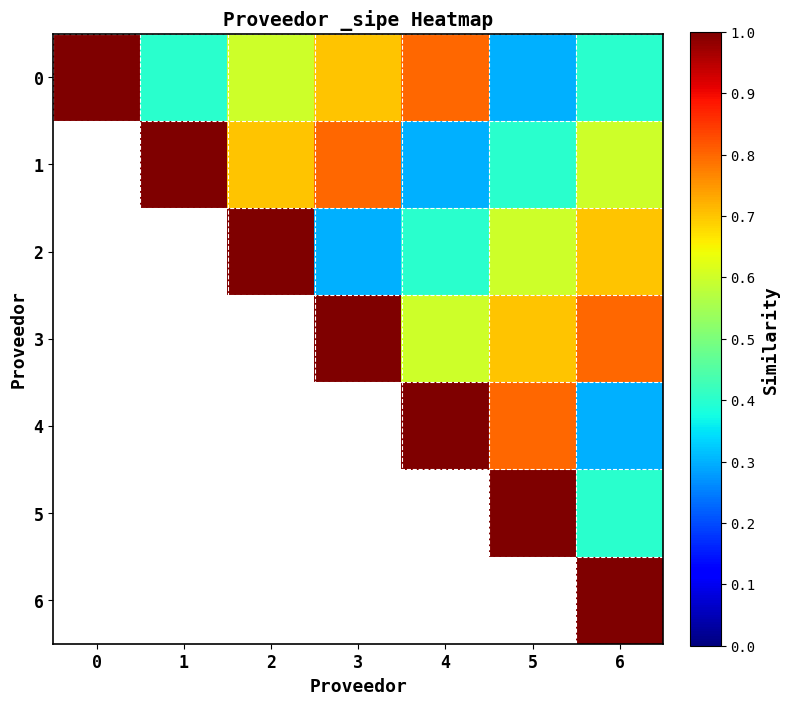

Is it true that 0 equals 1.0 at 0?

True